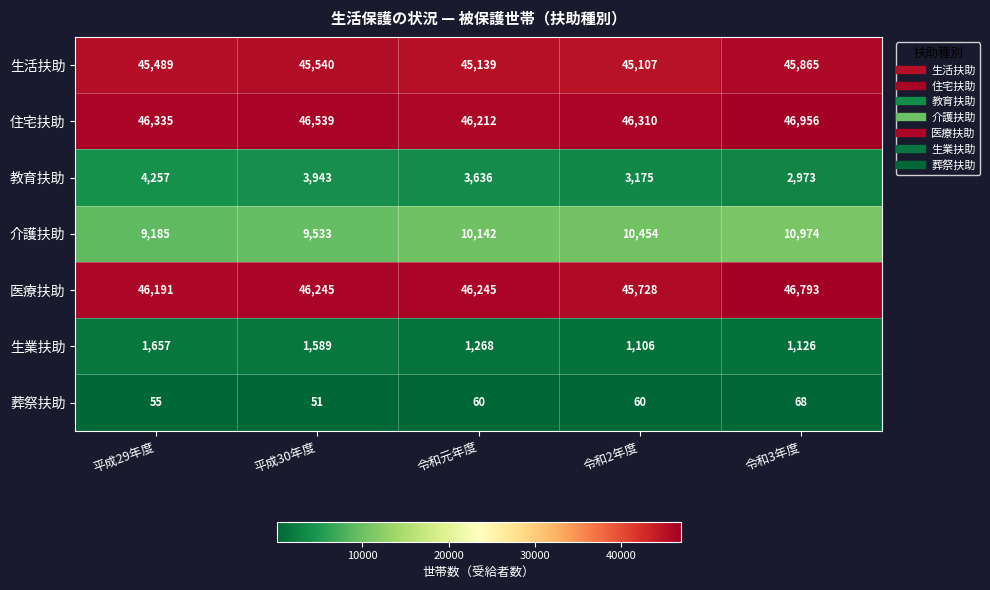

The 生業扶助 series shows 1106 at 令和2年度. True or false?

True